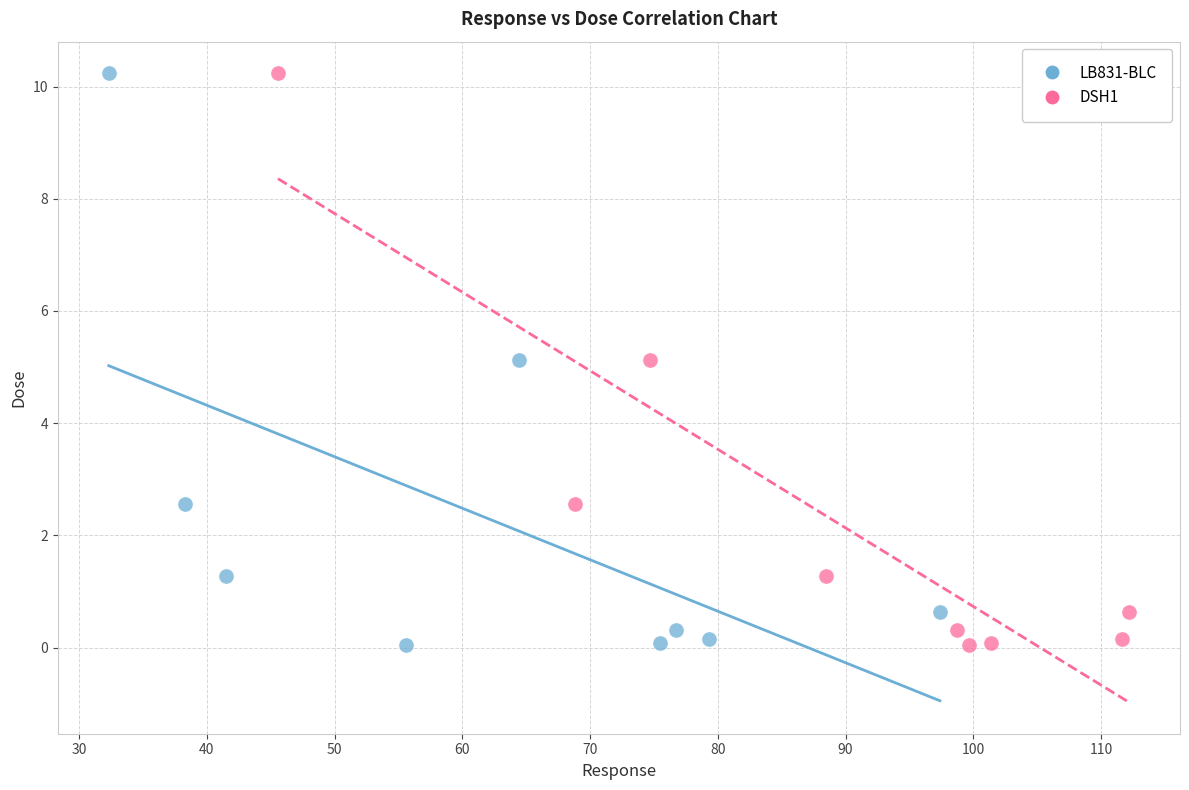

What are all the series names shown in the legend?

LB831-BLC, DSH1